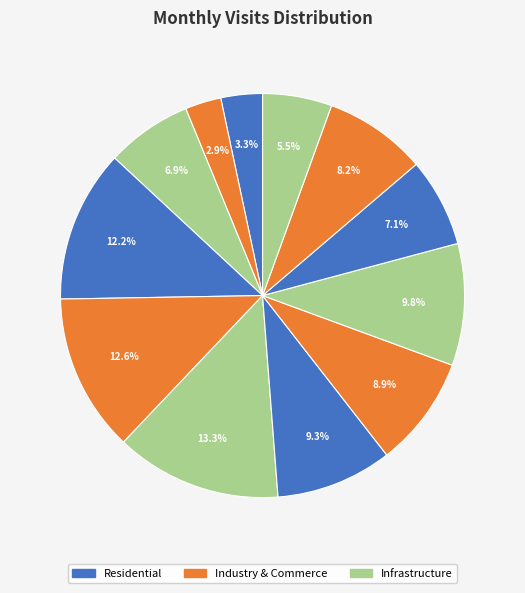

Rank the categories by value from lowest to highest.

2022-08, 2022-07, 2023-06, 2022-09, 2023-04, 2023-05, 2023-02, 2023-01, 2023-03, 2022-10, 2022-11, 2022-12